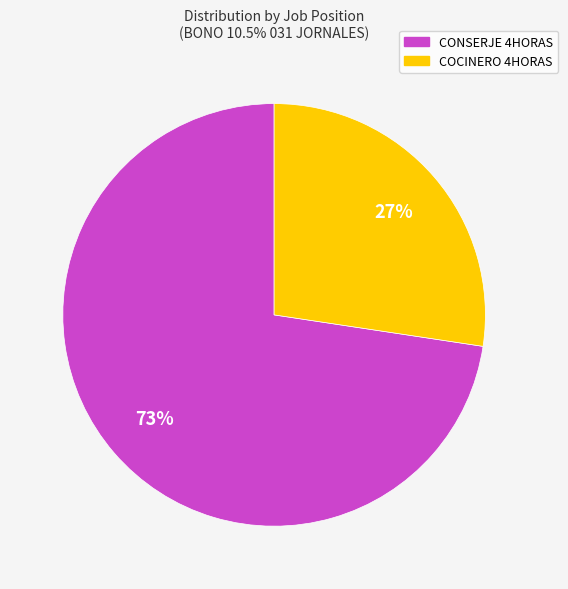

Is it true that CONSERJE 4HORAS is 12% of the pie?

False